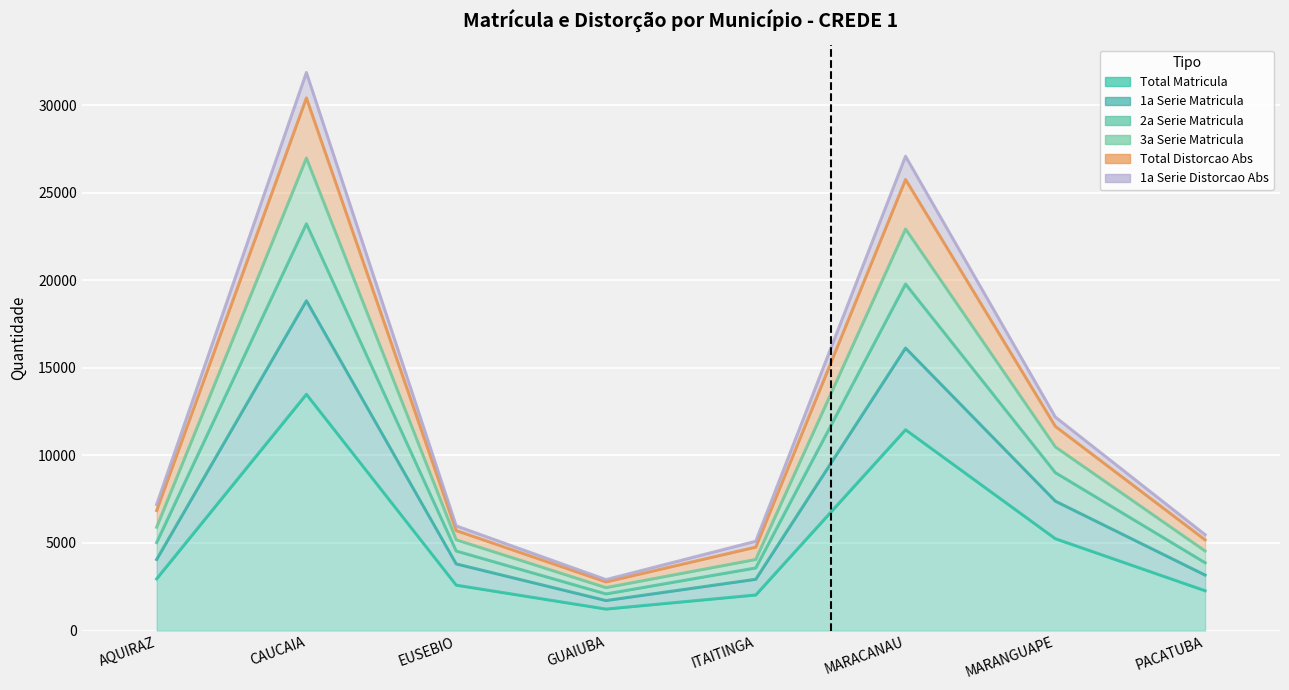

What is the label of the 6th point from the right?

EUSEBIO